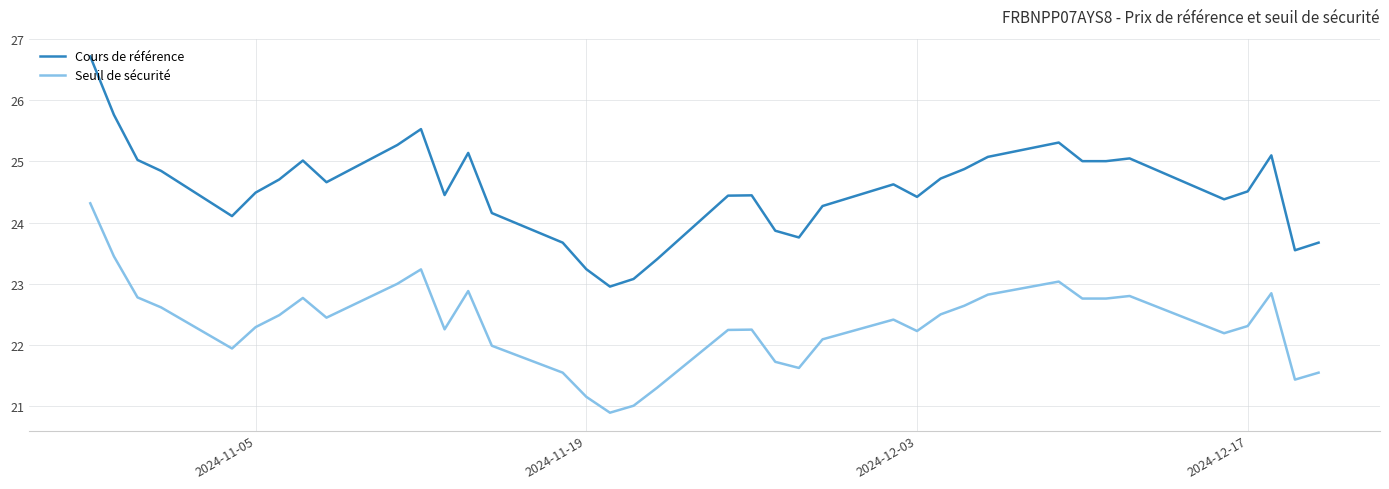

True or false: Cours de référence and Seuil de sécurité intersect in this chart.

False